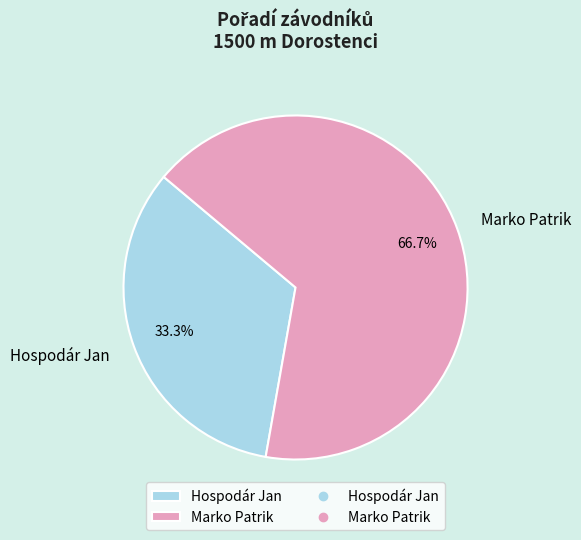

True or false: Marko Patrik accounts for 67% of the total.

True